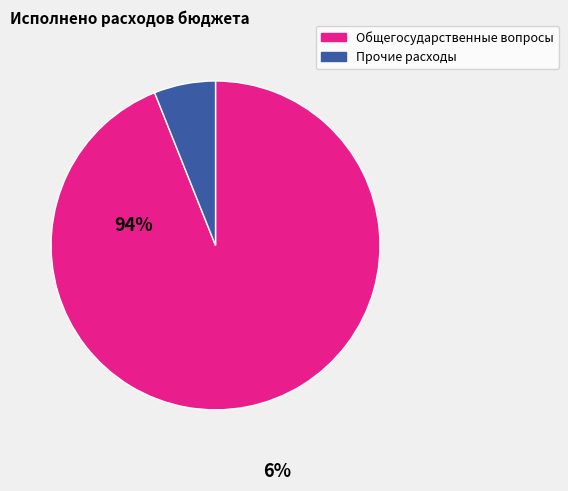

Does any single category account for the majority?

Yes